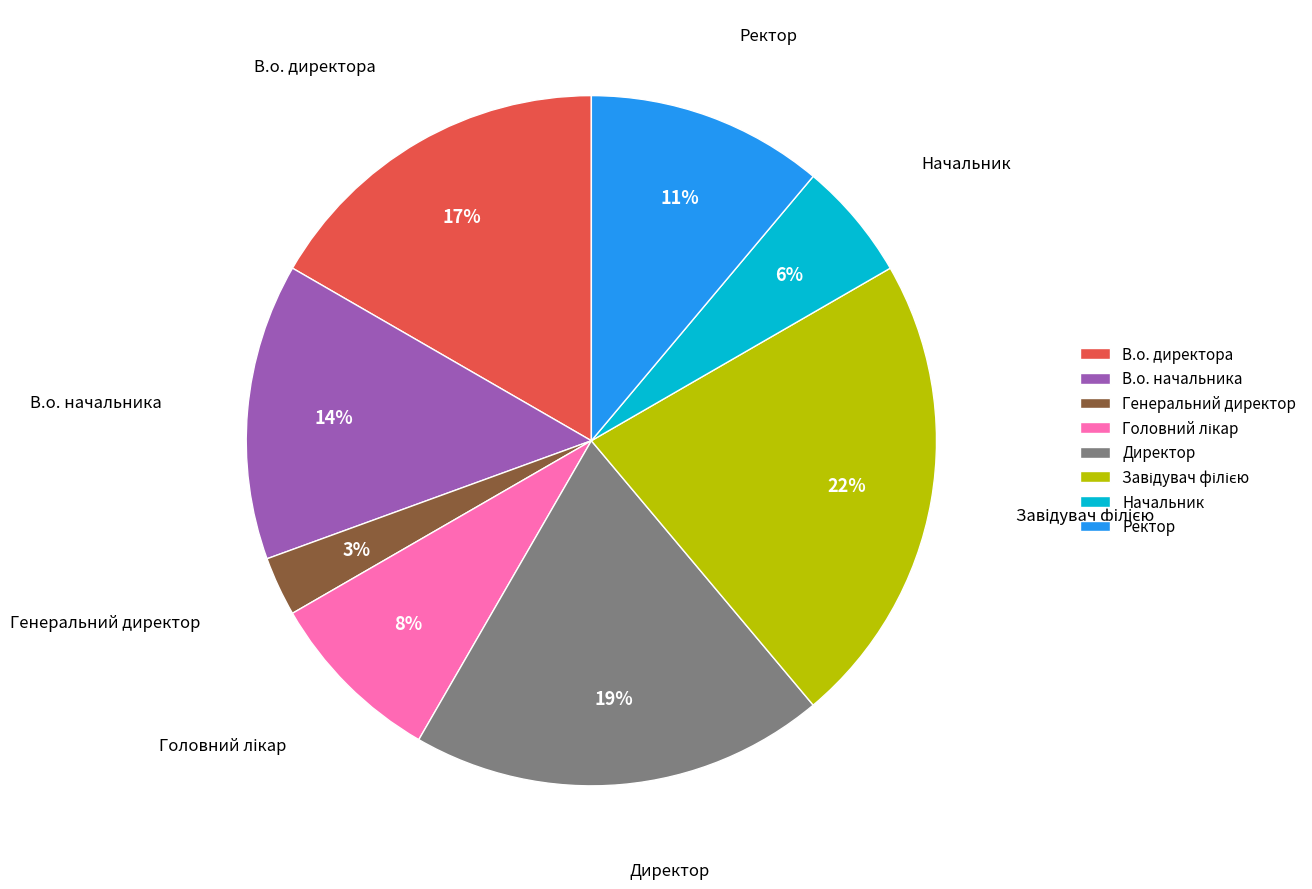

How many slices are in this pie chart?

8